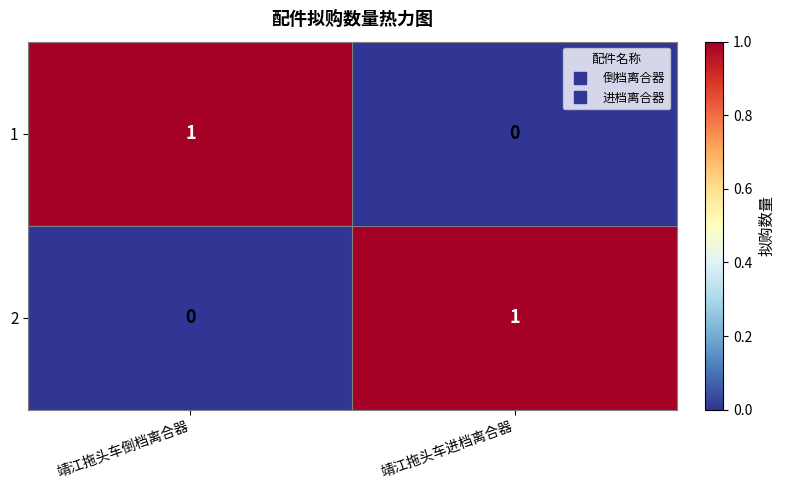

True or false: 2 has a value of 1 at 靖江拖头车倒档离合器.

False